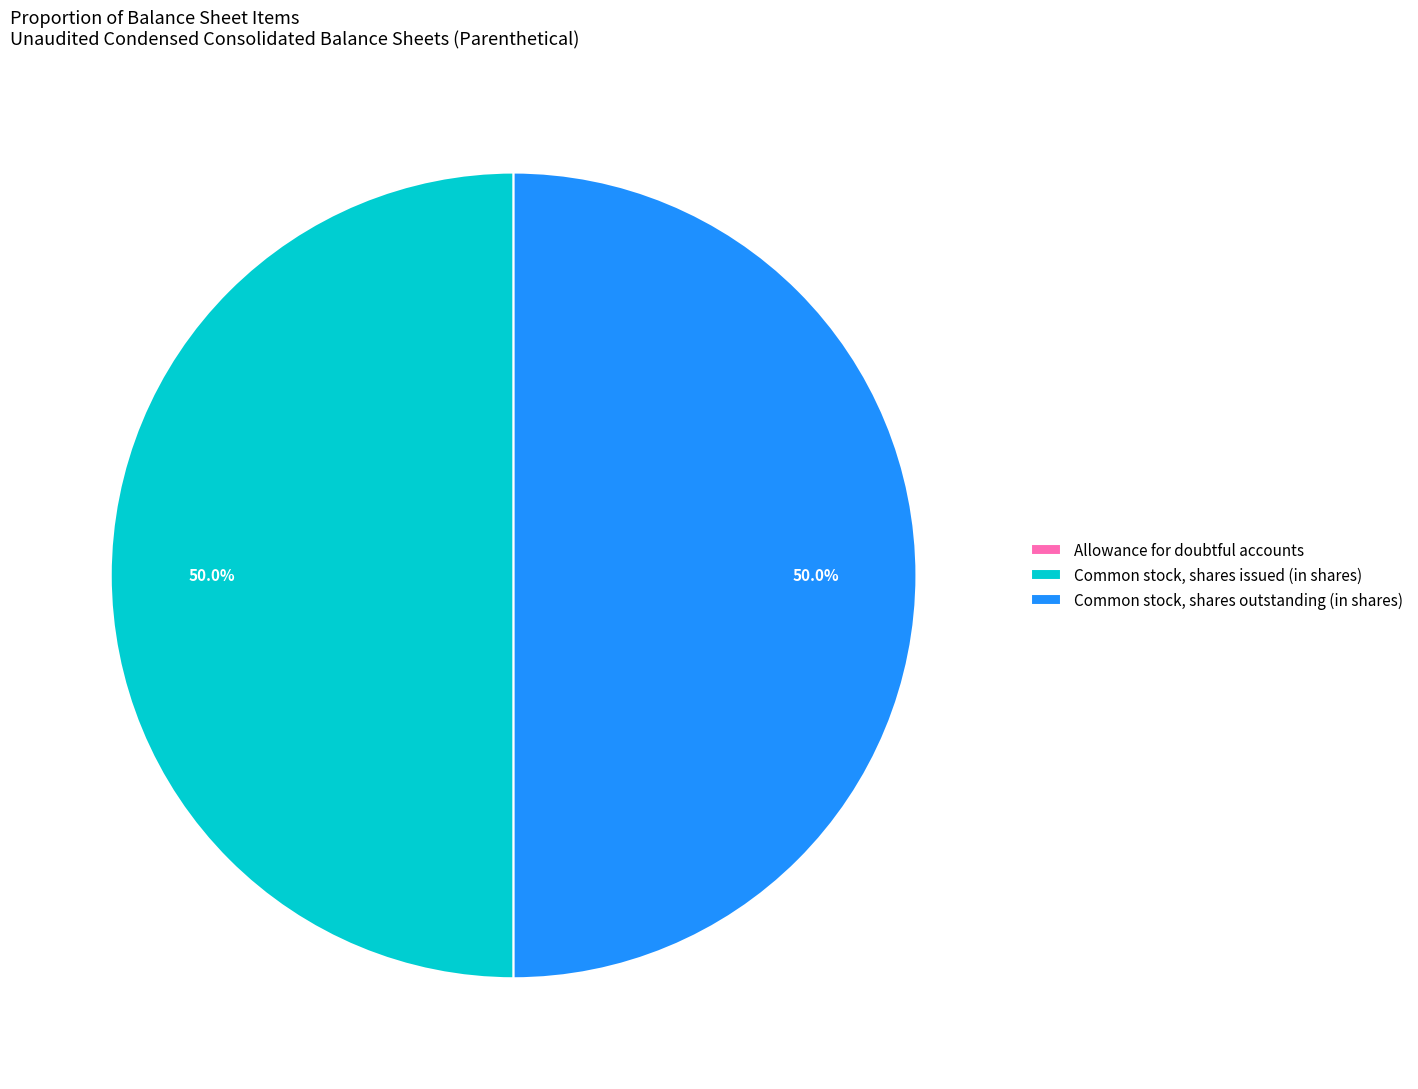

To the nearest percent, what percentage of the pie is Common stock, shares issued (in shares)?

50%